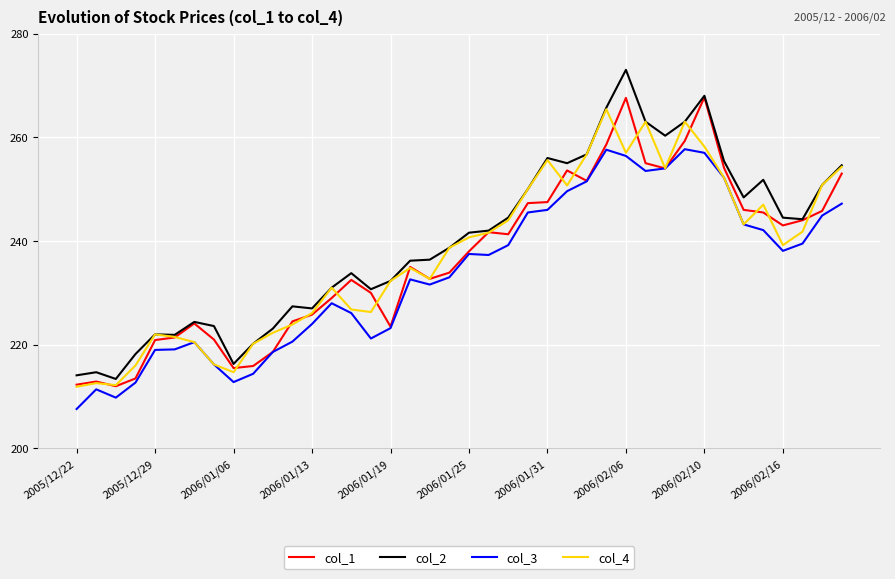

True or false: col_3 and col_2 intersect in this chart.

False